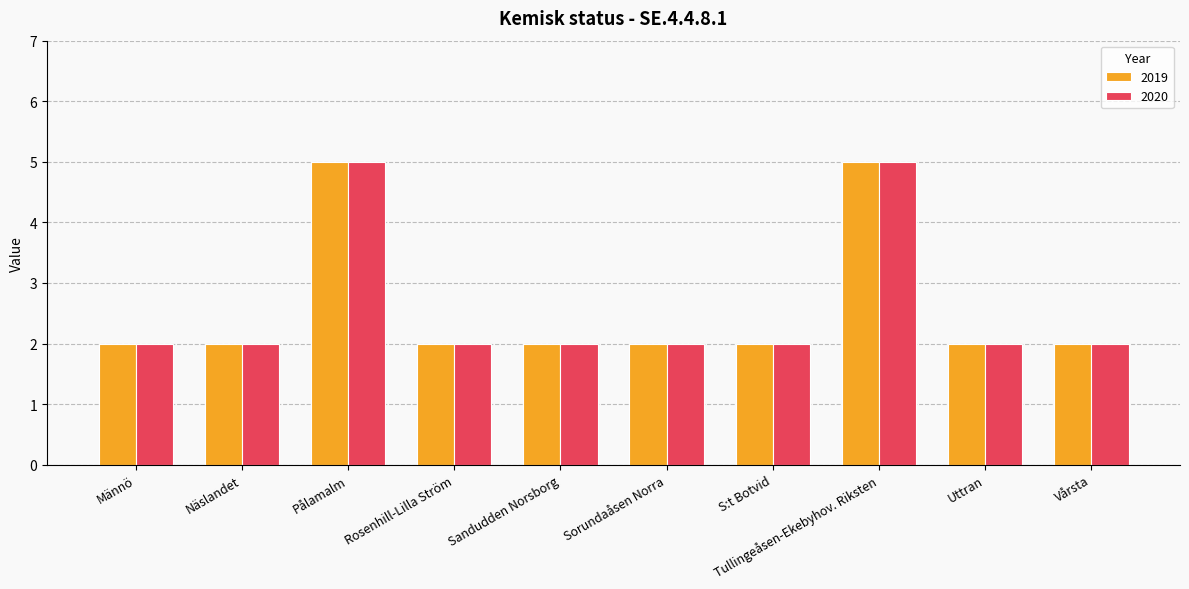

Reading left to right, what are all the values shown in this chart?

2019: Männö=2	Näslandet=2	Pålamalm=5	Rosenhill-Lilla Ström=2	Sandudden Norsborg=2	Sorundaåsen Norra=2	S:t Botvid=2	Tullingeåsen-Ekebyhov. Riksten=5	Uttran=2	Vårsta=2
2020: Männö=2	Näslandet=2	Pålamalm=5	Rosenhill-Lilla Ström=2	Sandudden Norsborg=2	Sorundaåsen Norra=2	S:t Botvid=2	Tullingeåsen-Ekebyhov. Riksten=5	Uttran=2	Vårsta=2